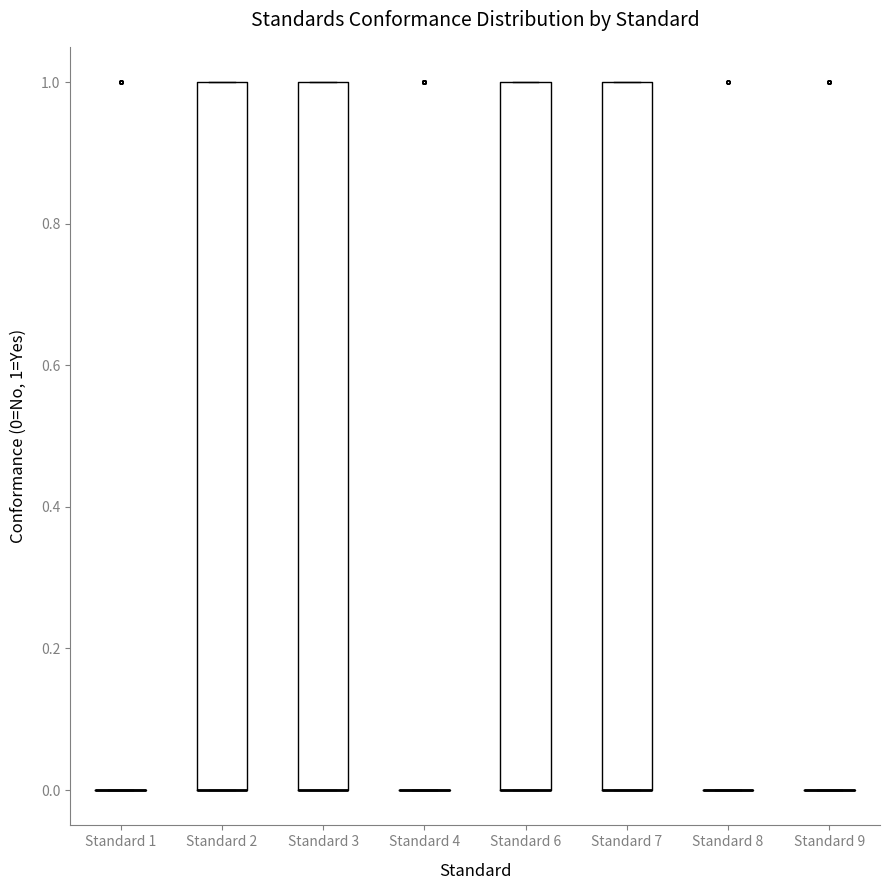

Reading left to right, read every box against the y-axis: the position of its median line, the range the box covers, and the ends of its whiskers. The values are not printed on the chart, so give them approximately, as read against the axis.

Standard 1: box collapsed to a line at 0, whiskers 0 to 0
Standard 2: median 0 (drawn on the box's lower edge), box 0 to 1, whiskers 0 to 1
Standard 3: median 0 (drawn on the box's lower edge), box 0 to 1, whiskers 0 to 1
Standard 4: box collapsed to a line at 0, whiskers 0 to 0
Standard 6: median 0 (drawn on the box's lower edge), box 0 to 1, whiskers 0 to 1
Standard 7: median 0 (drawn on the box's lower edge), box 0 to 1, whiskers 0 to 1
Standard 8: box collapsed to a line at 0, whiskers 0 to 0
Standard 9: box collapsed to a line at 0, whiskers 0 to 0